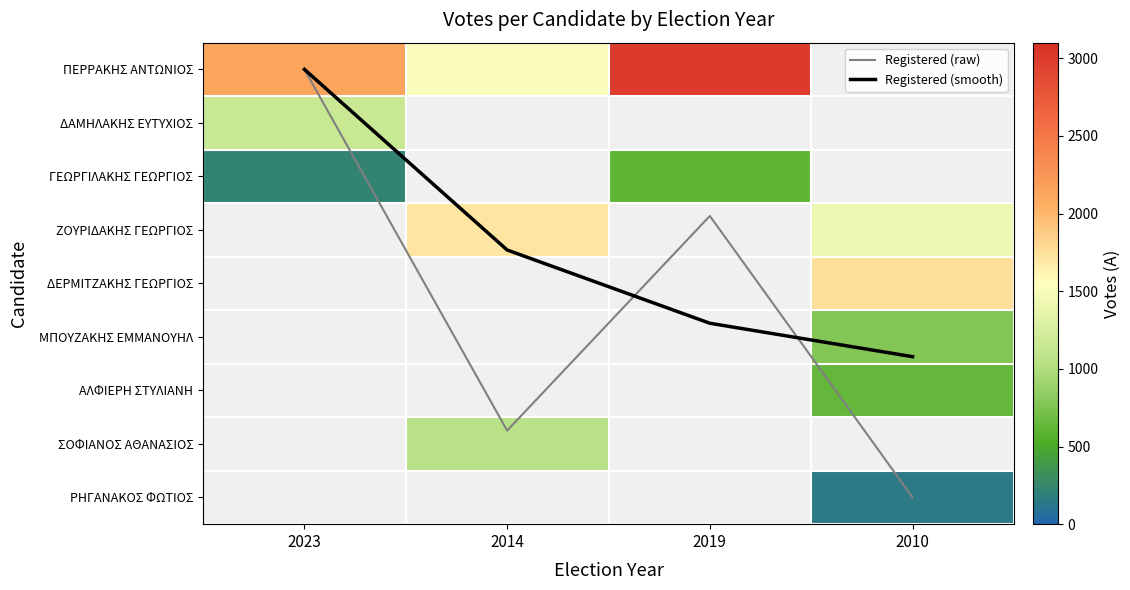

Rank the series by their maximum value, from highest to lowest.

ΠΕΡΡΑΚΗΣ ΑΝΤΩΝΙΟΣ, ΔΑΜΗΛΑΚΗΣ ΕΥΤΥΧΙΟΣ, ΓΕΩΡΓΙΛΑΚΗΣ ΓΕΩΡΓΙΟΣ, Registered (raw), ΖΟΥΡΙΔΑΚΗΣ ΓΕΩΡΓΙΟΣ, ΔΕΡΜΙΤΖΑΚΗΣ ΓΕΩΡΓΙΟΣ, ΜΠΟΥΖΑΚΗΣ ΕΜΜΑΝΟΥΗΛ, ΑΛΦΙΕΡΗ ΣΤΥΛΙΑΝΗ, ΣΟΦΙΑΝΟΣ ΑΘΑΝΑΣΙΟΣ, ΡΗΓΑΝΑΚΟΣ ΦΩΤΙΟΣ, Registered (smooth)